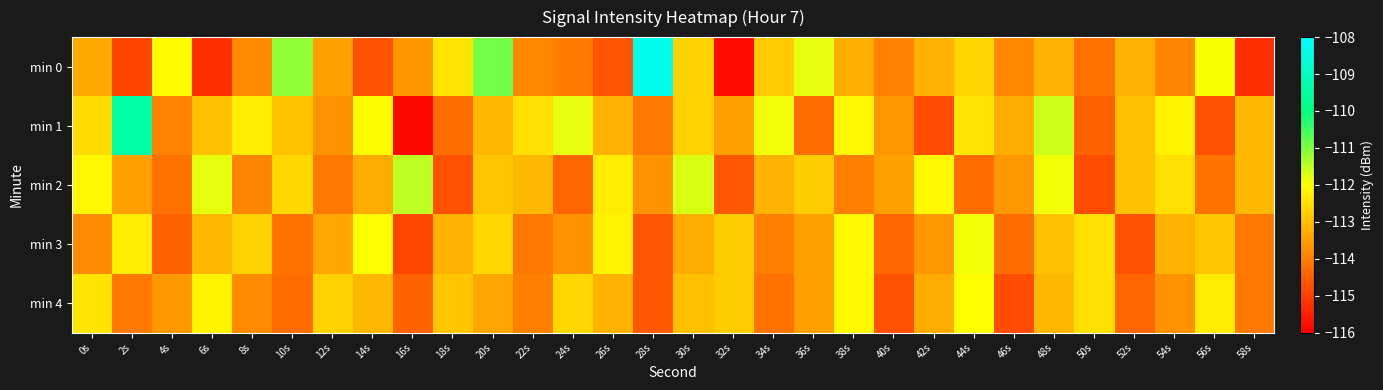

Which series has the widest spread of values?

min 0